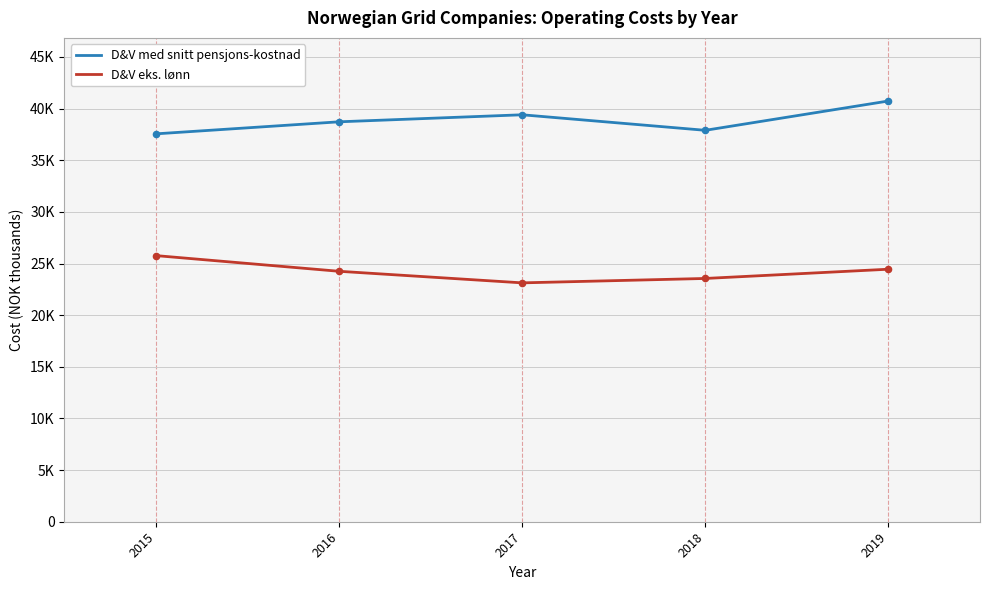

What are all the series names shown in the legend?

D&V med snitt pensjons-kostnad, D&V eks. lønn